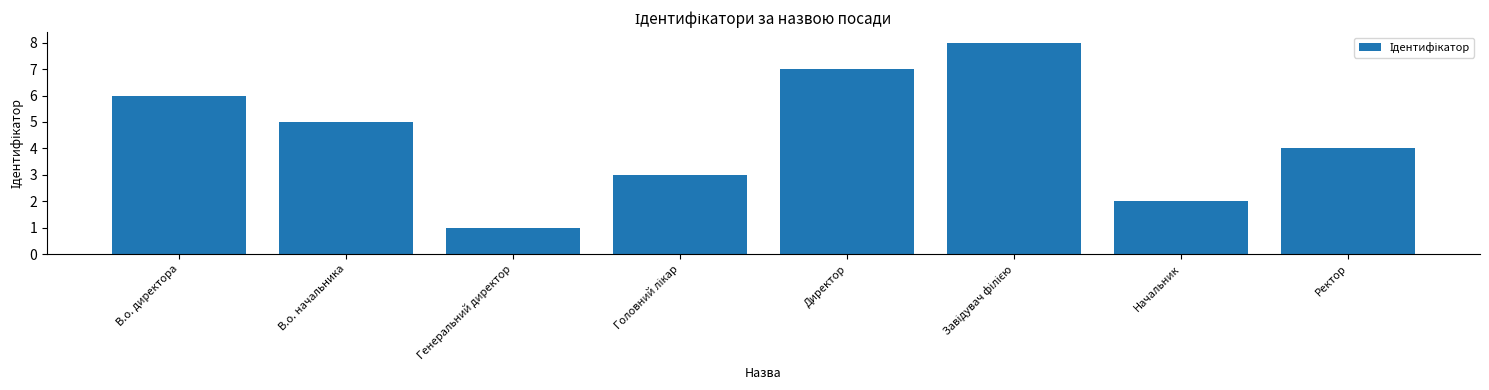

Are the bars horizontal?

No